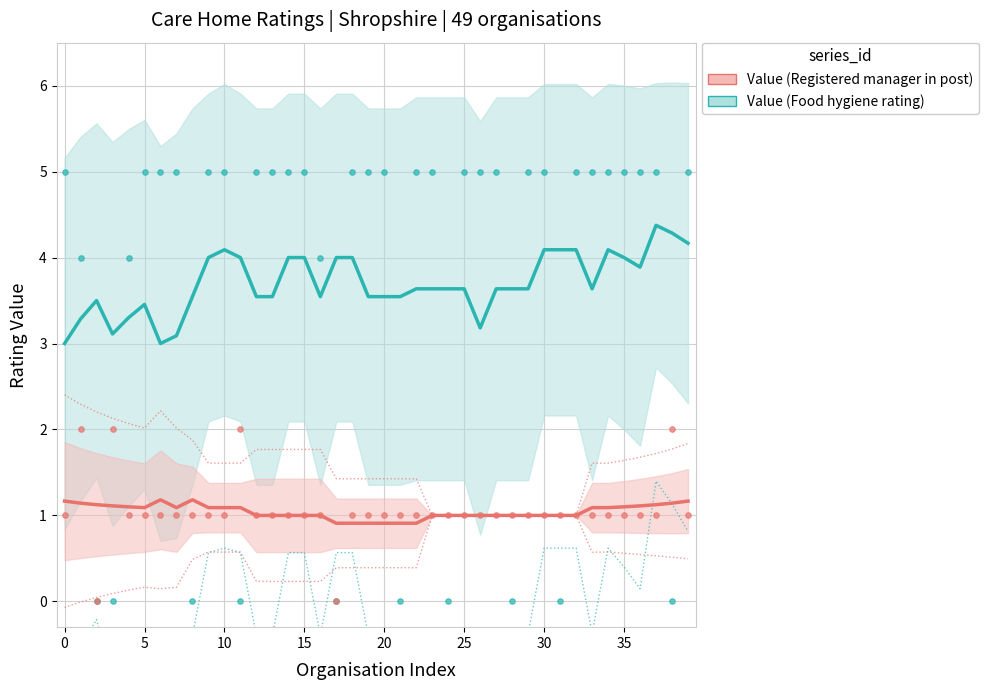

At how many categories does at least one series exceed 1?

40